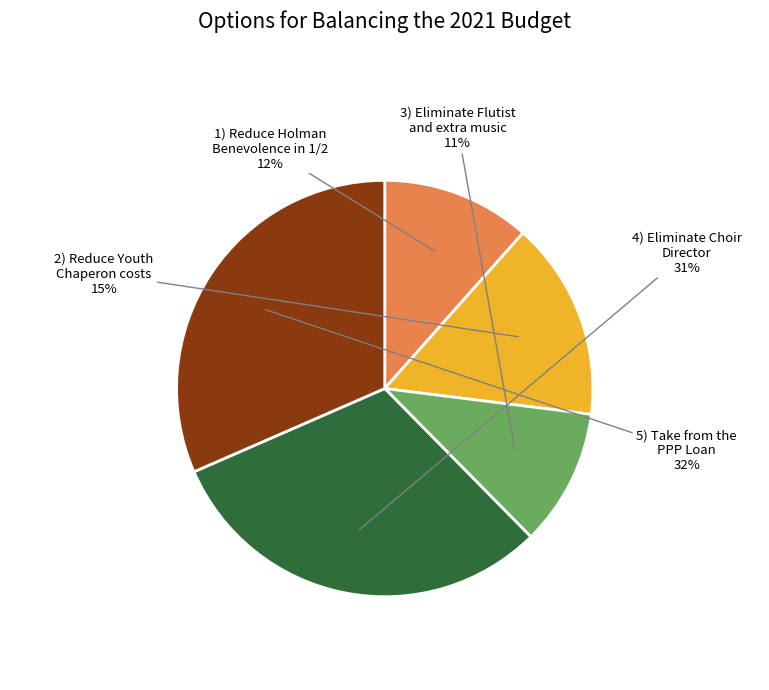

Does any single category account for the majority?

No